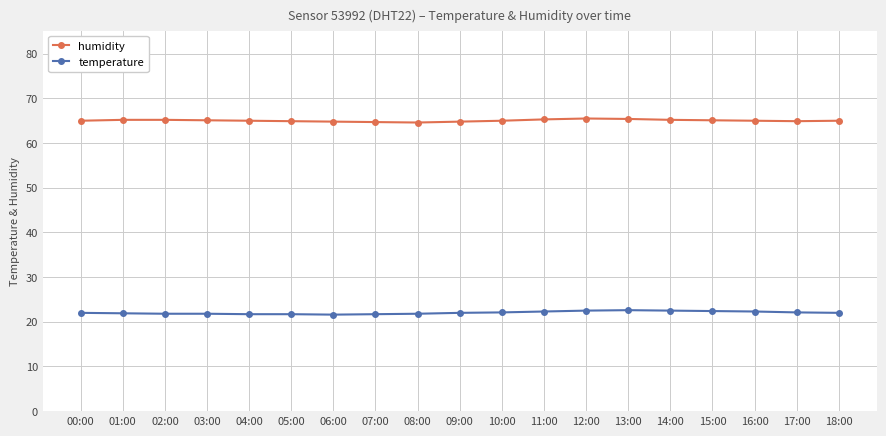

Rank the series at 14:00 from highest to lowest value.

humidity, temperature